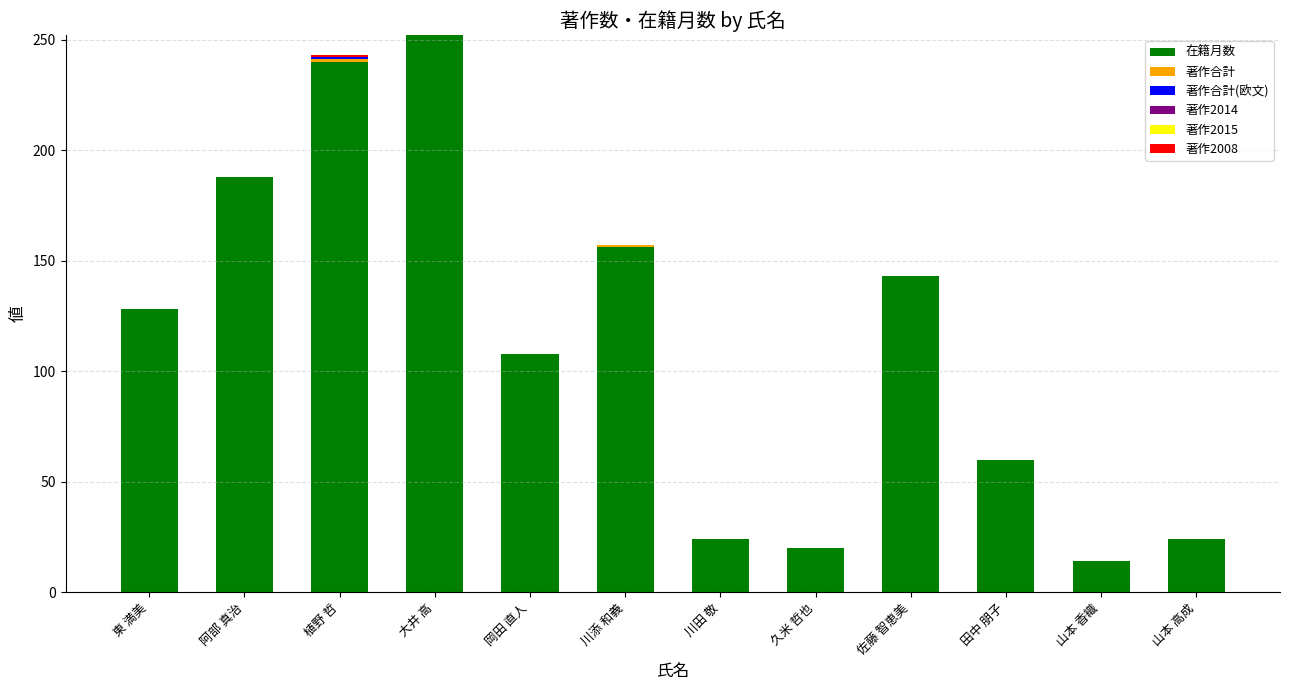

What is the sum of the 在籍月数 values at 山本 香織 and 川添 和義?

170